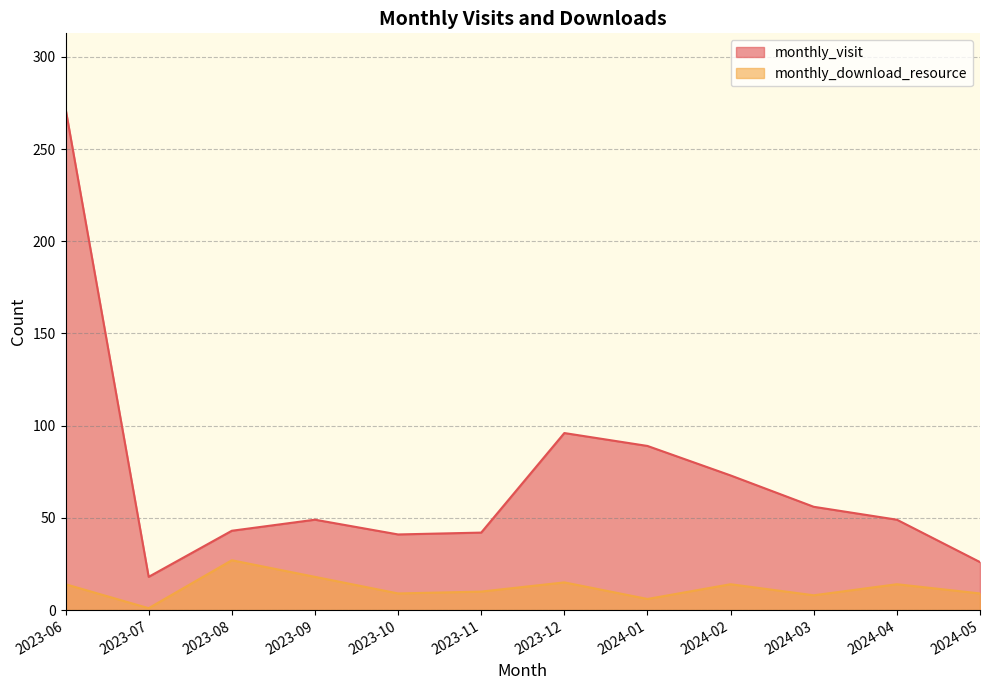

At which label does monthly_download_resource first exceed 14?

2023-08